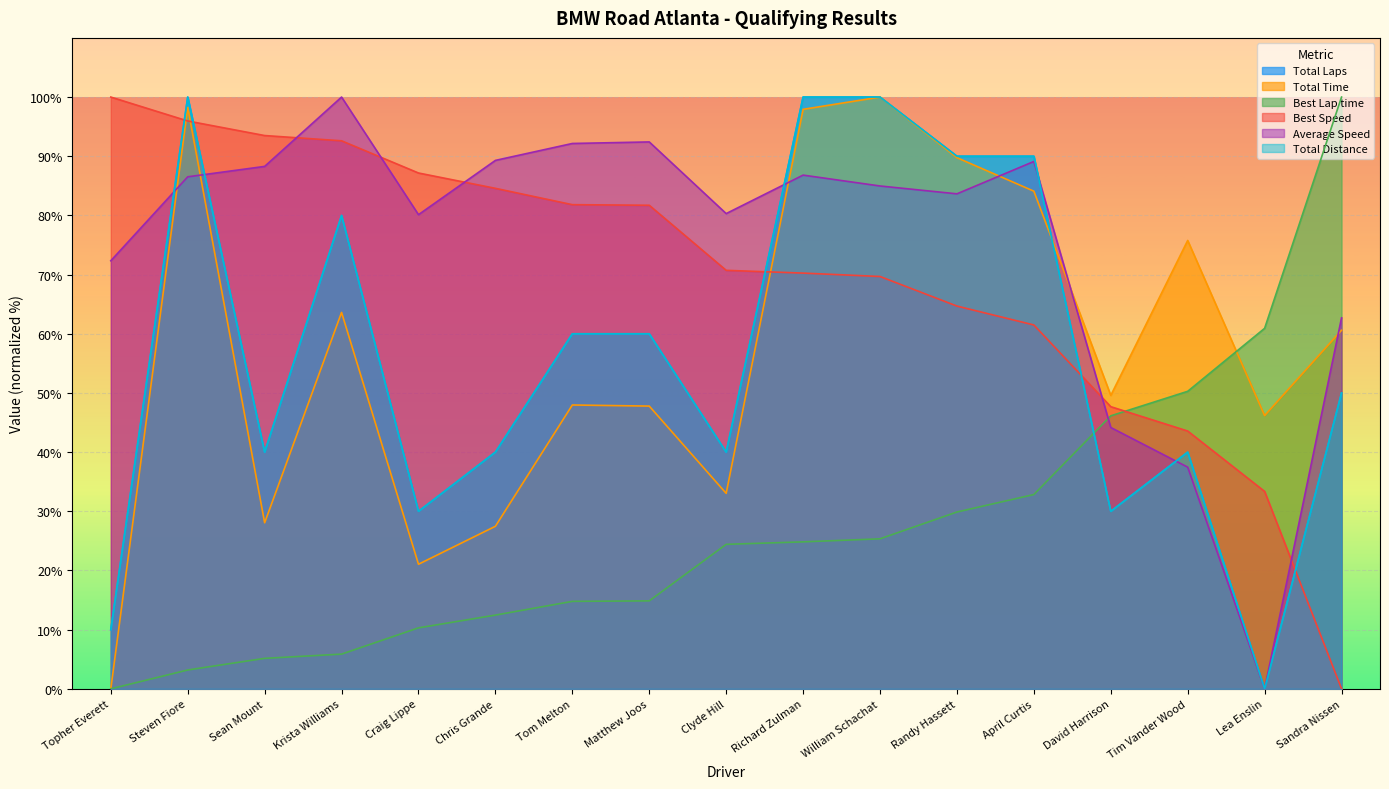

At which category does Total Time reach its first local peak?

Steven Fiore